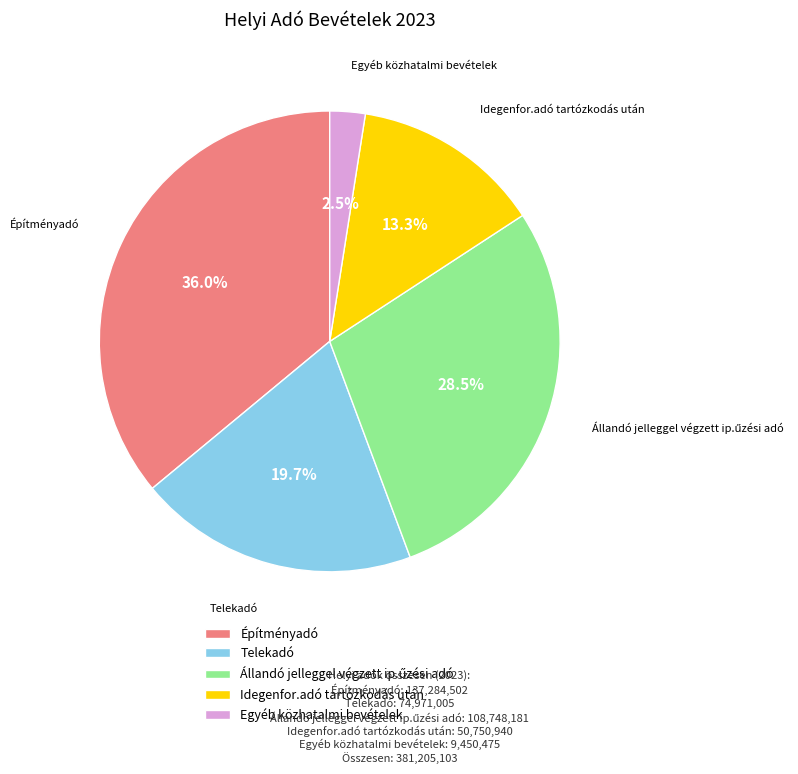

What is the smallest slice in the pie chart?

Egyéb közhatalmi bevételek